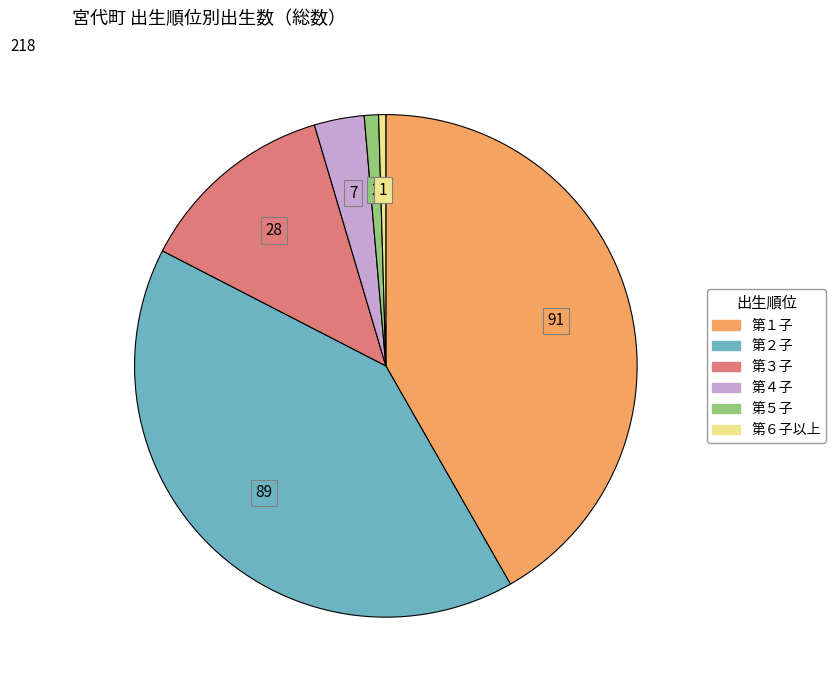

Combined, do 第５子 and 第６子以上 account for over 50%?

No